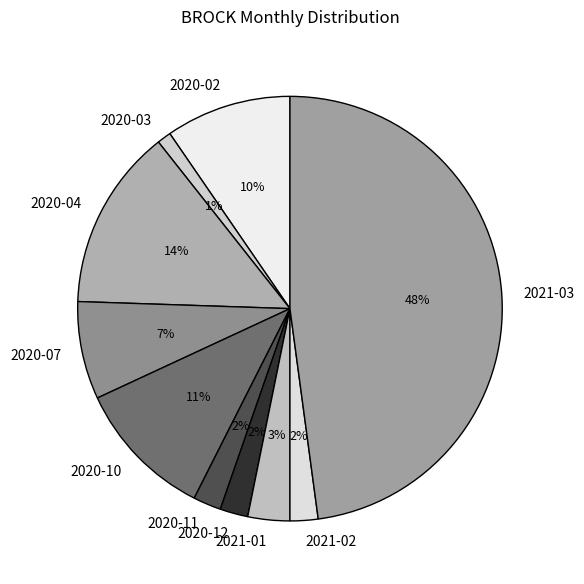

Is it true that 2020-07 is 17% of the pie?

False